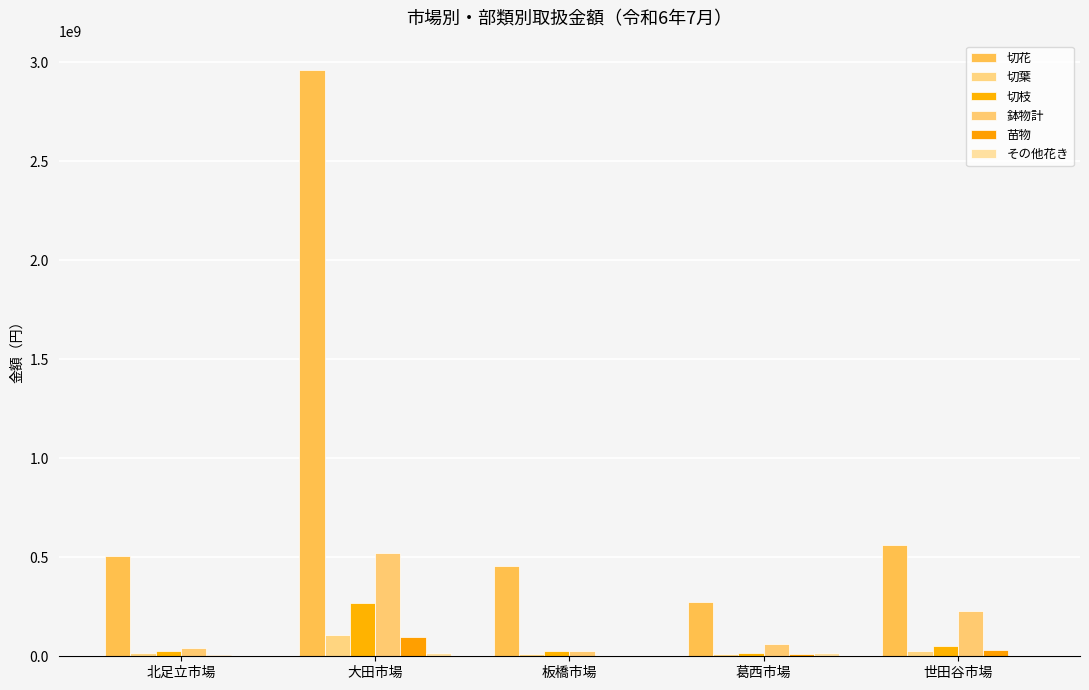

How many series are shown in this chart?

6